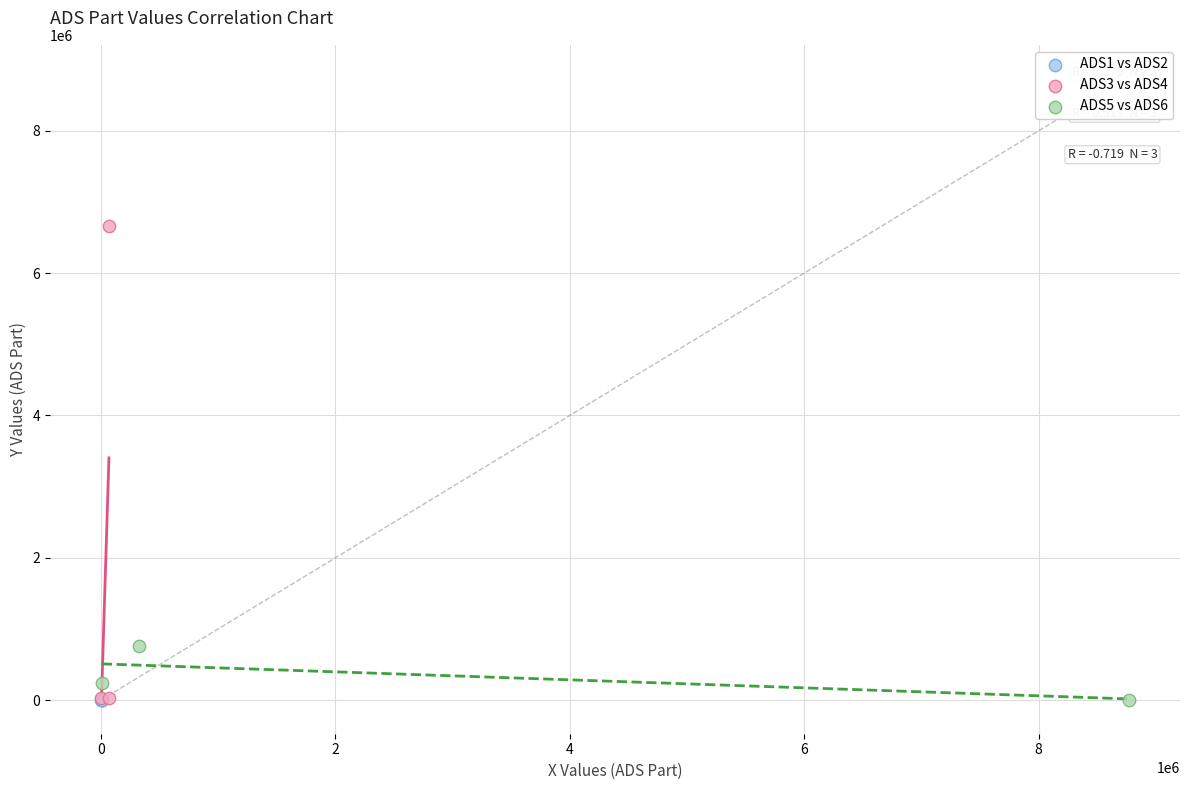

Which series has the widest spread of Y values?

ADS3 vs ADS4